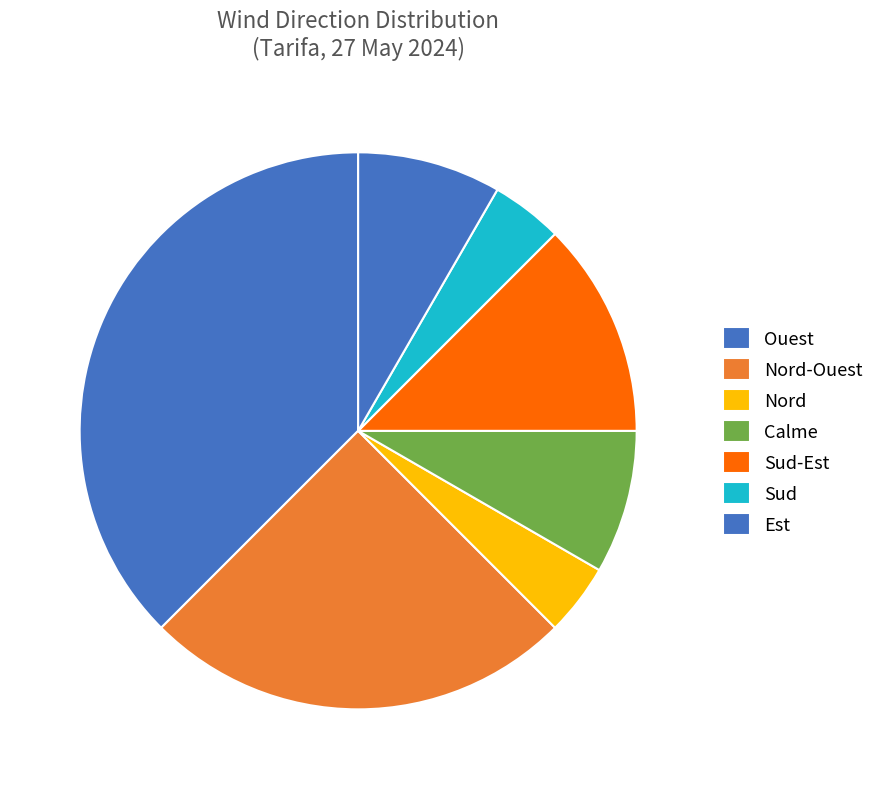

Combined, what portion of the pie is Ouest and Sud-Est?

57.6%